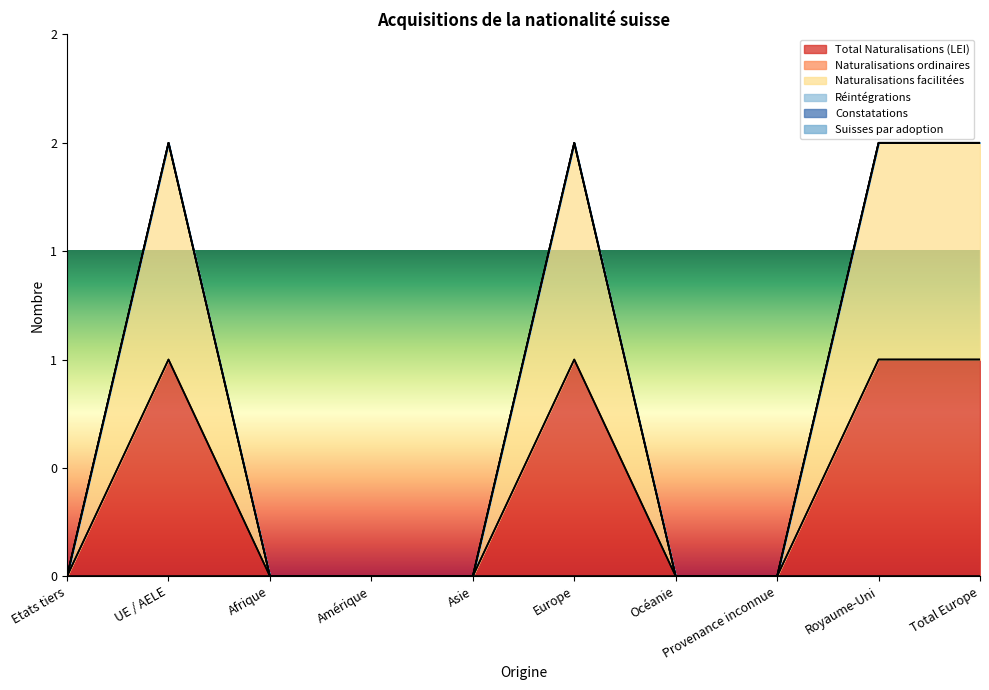

Rank the series by their maximum value, from lowest to highest.

Naturalisations ordinaires, Réintégrations, Constatations, Suisses par adoption, Total Naturalisations (LEI), Naturalisations facilitées